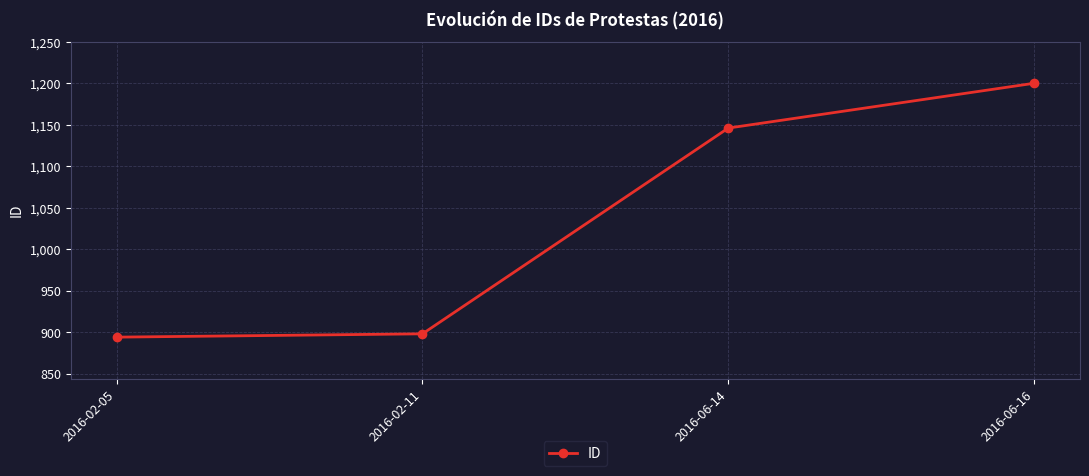

The chart shows a value of 898 at 2016-02-11. True or false?

True